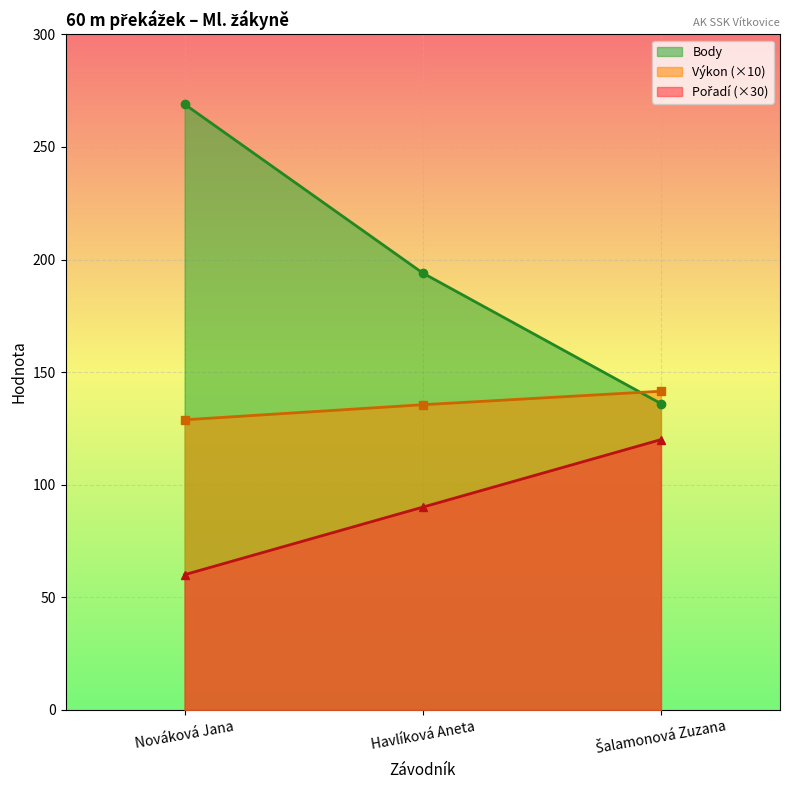

Rank the series by their maximum value, from highest to lowest.

Body, Výkon, Pořadí